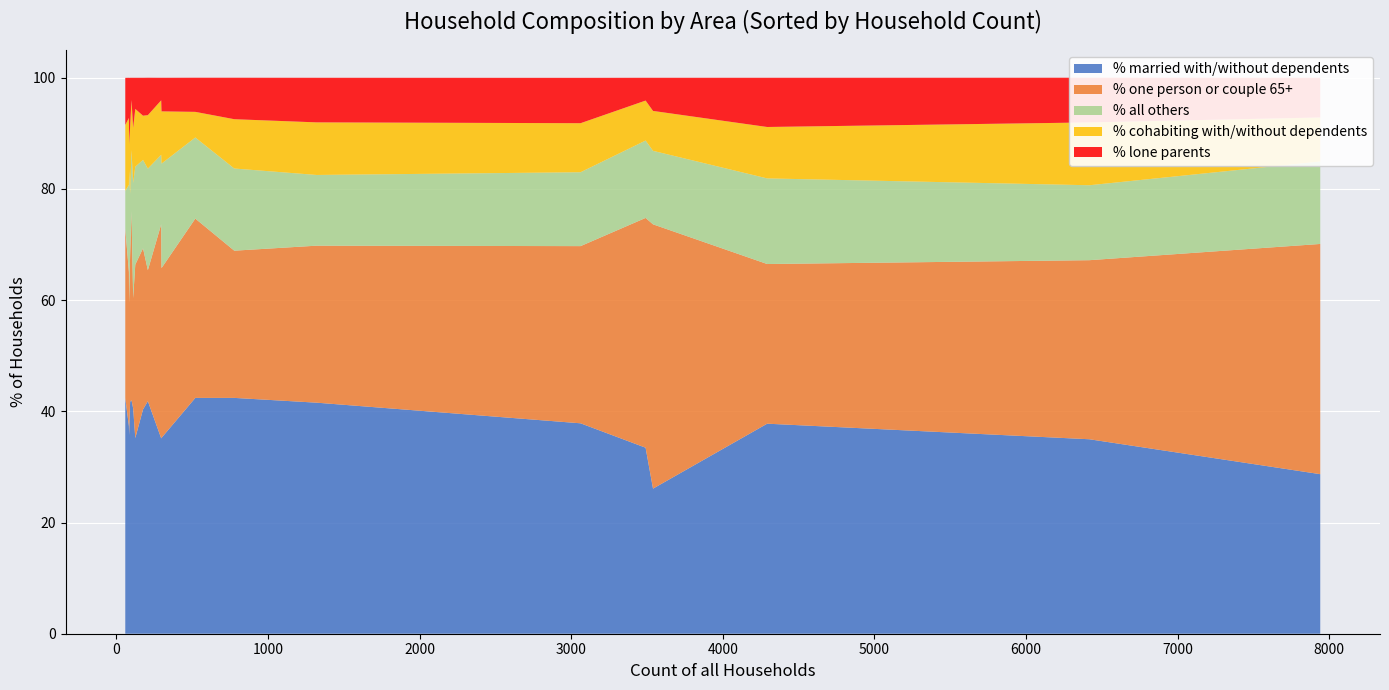

What is the lowest value of the % married with/without dependents series?

26.1